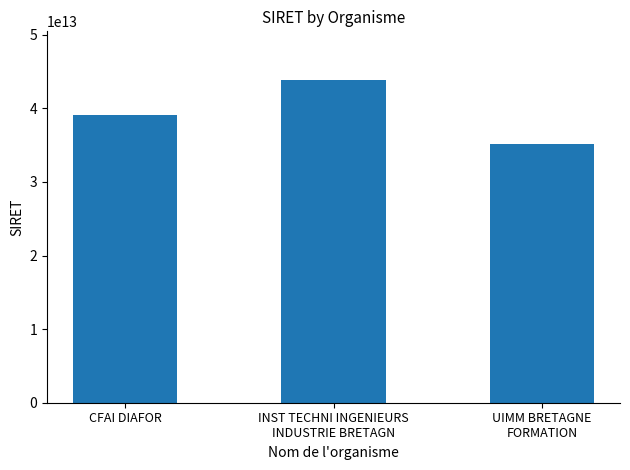

What is the greatest value displayed?

43878554500023